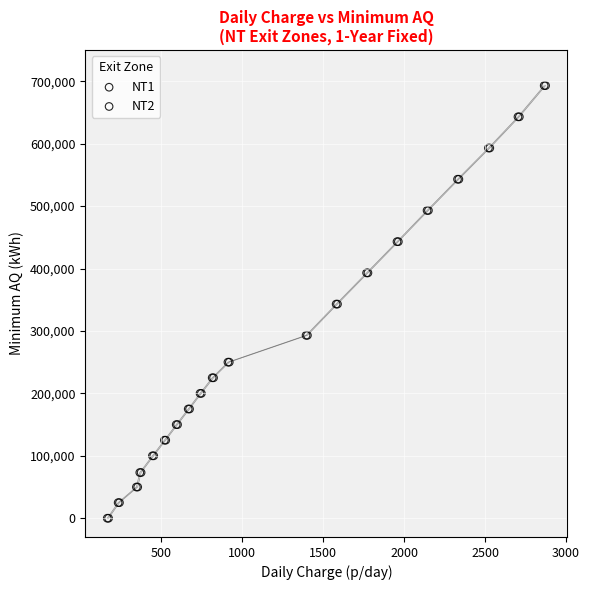

What are all the series names shown in the legend?

NT1, NT2